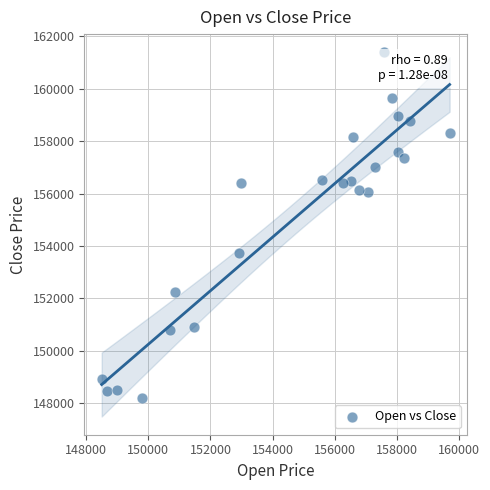

What is the range of X values (max minus min)?

11197